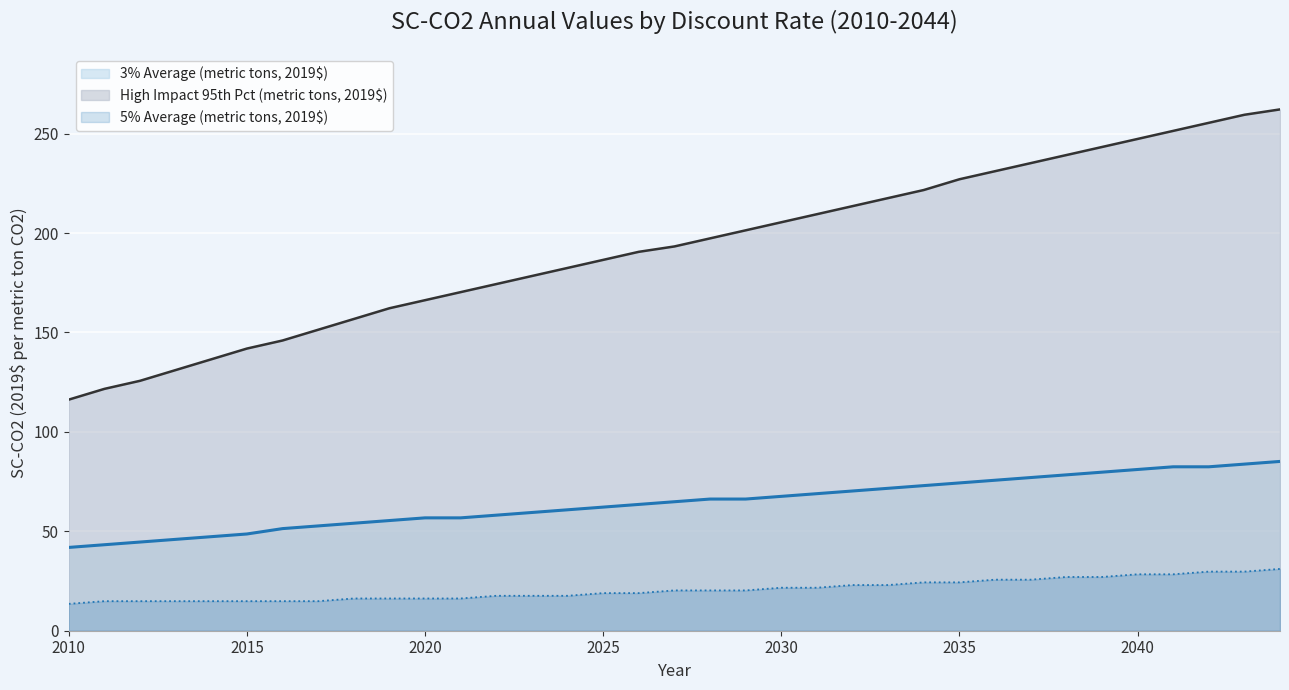

True or false: 3% Average (metric tons, 2019$) and High Impact 95th Pct (metric tons, 2019$) intersect in this chart.

False